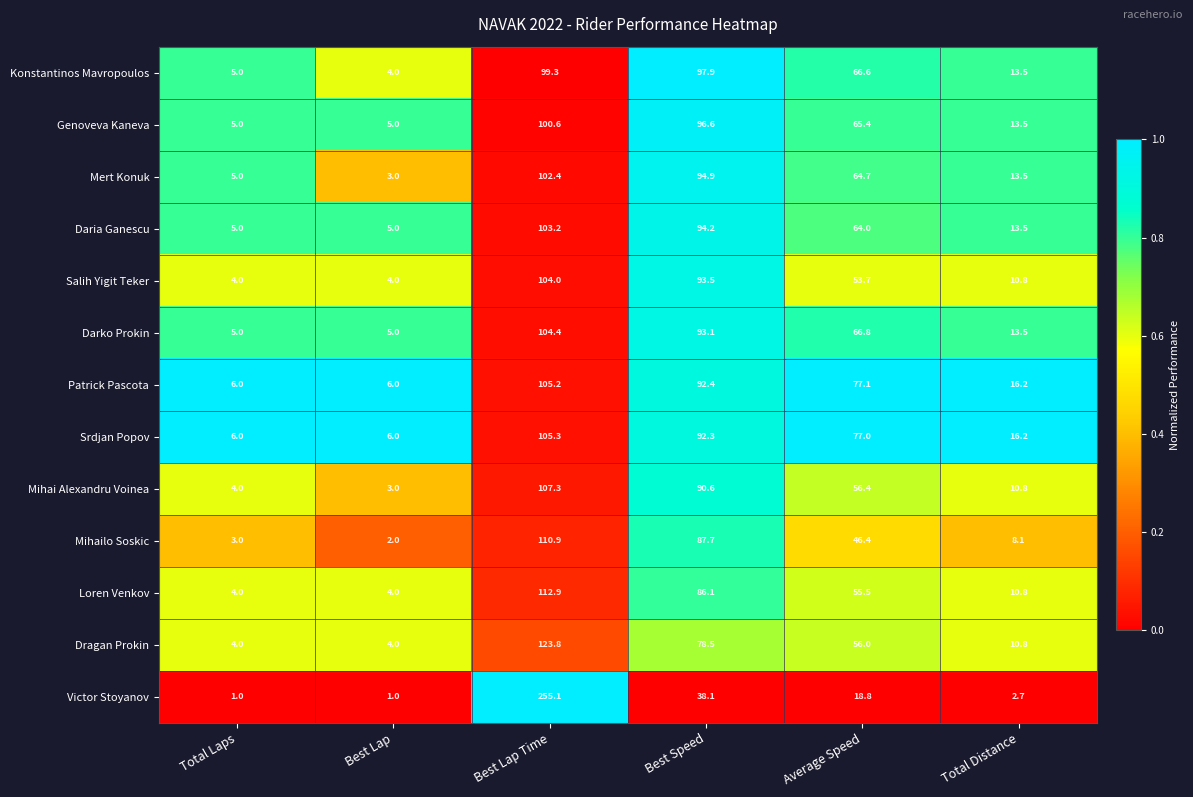

The value of Konstantinos Mavropoulos at Total Laps is 7.2. True or false?

False